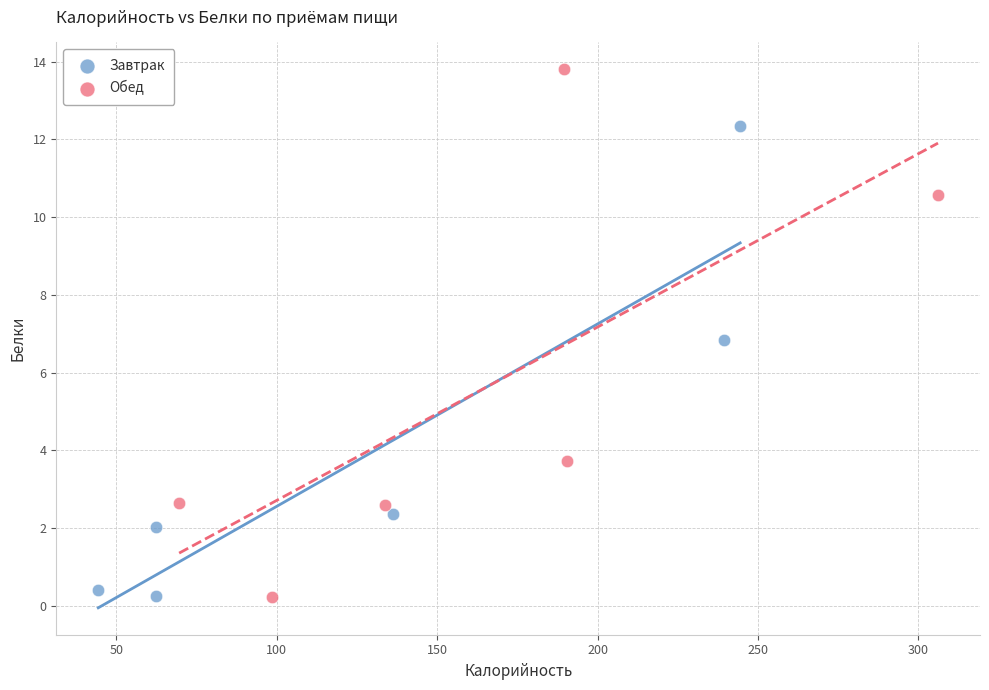

Which series reaches the maximum Y coordinate?

Обед